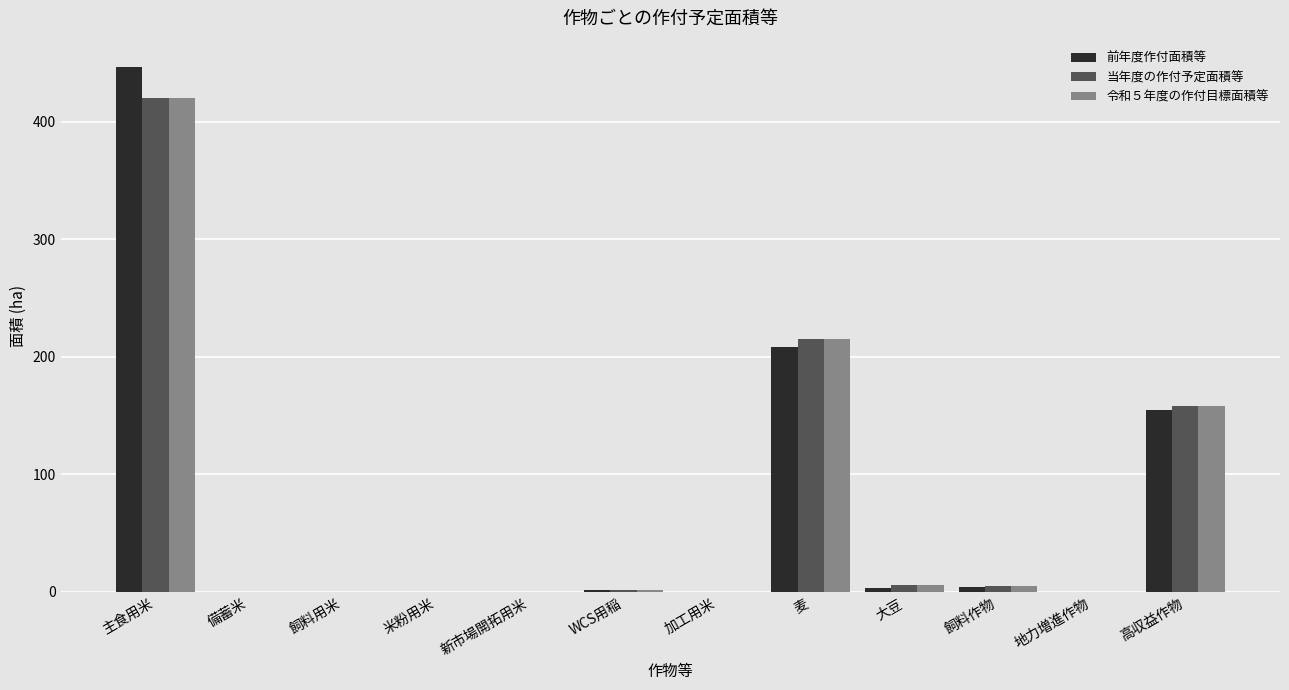

What is the sum of the 令和５年度の作付目標面積等 values at 主食用米 and 米粉用米?

420.0